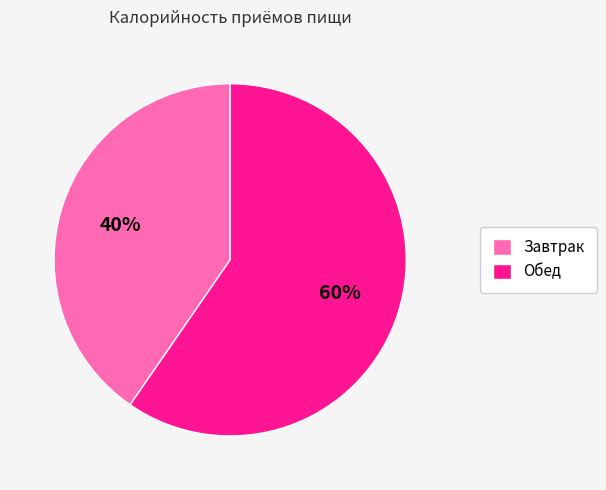

Which slice is the smallest?

Завтрак